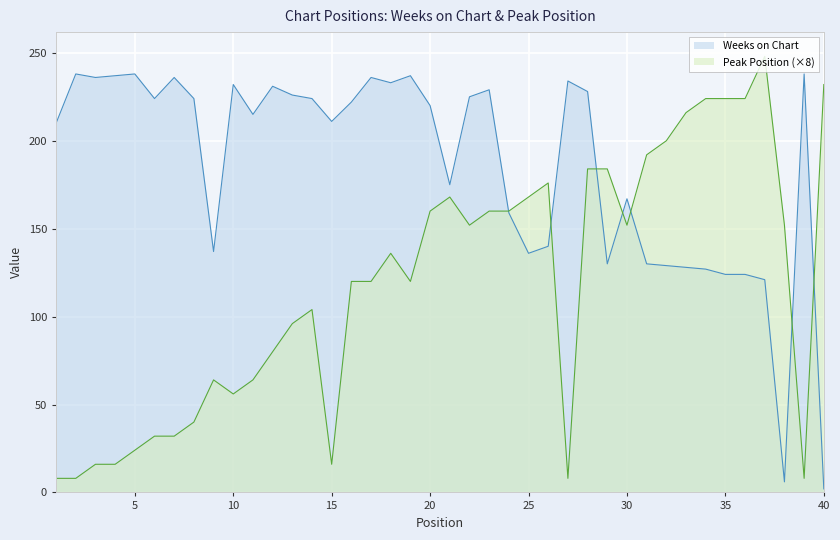

Rank the categories by Weeks on Chart value from lowest to highest.

40, 38, 37, 35, 36, 34, 33, 32, 29, 31, 25, 9, 26, 24, 30, 21, 1, 15, 11, 20, 16, 6, 8, 14, 22, 13, 28, 23, 12, 10, 18, 27, 3, 7, 17, 4, 19, 2, 5, 39